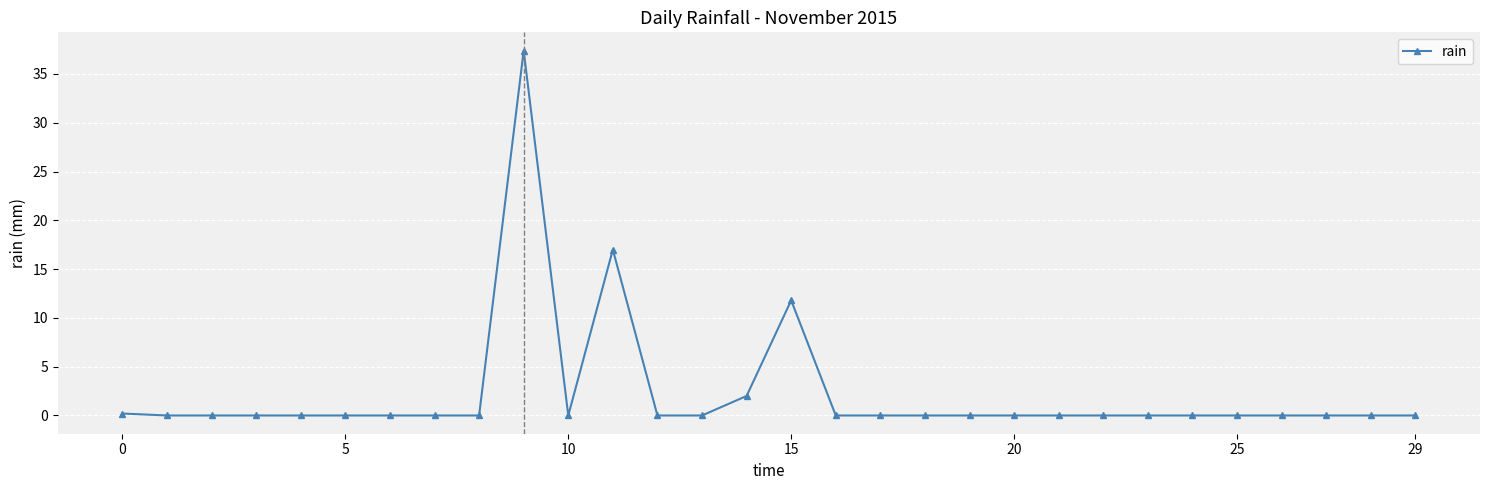

True or false: the data has more than 0 interior local peaks.

True